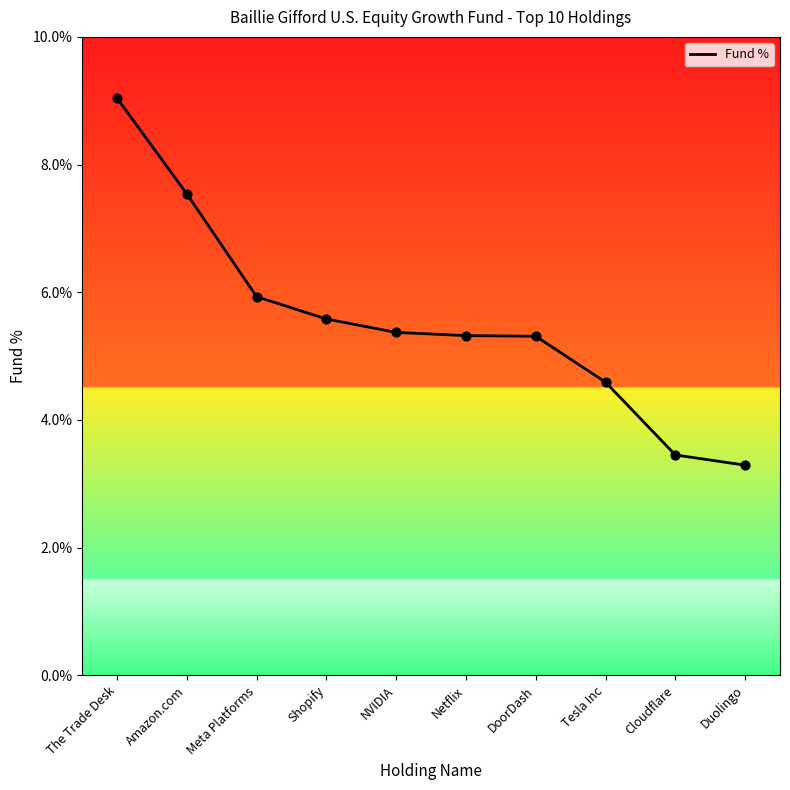

What is the change in value from Shopify to Duolingo?

-2.3